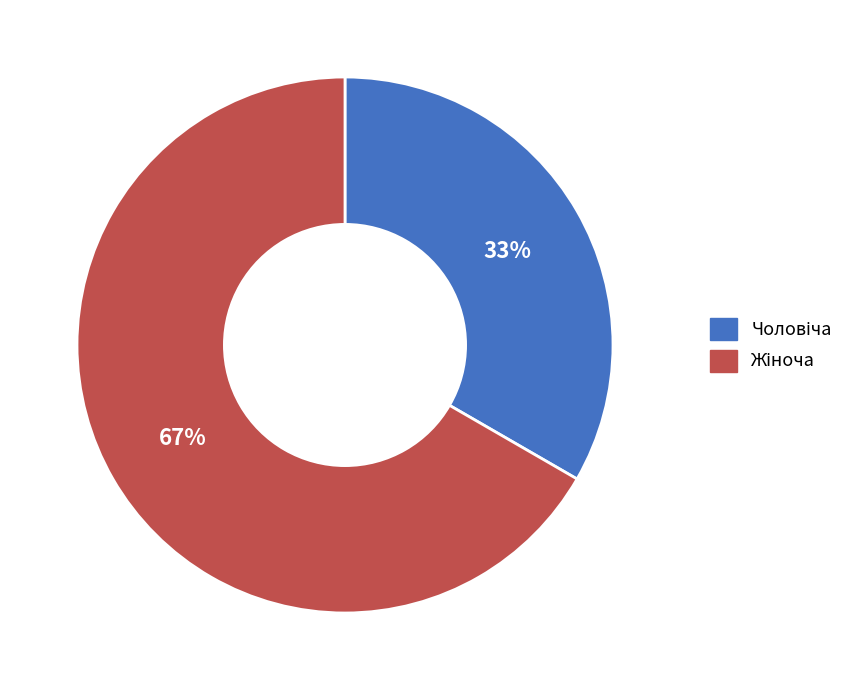

Is there any slice that represents more than half of the pie?

Yes